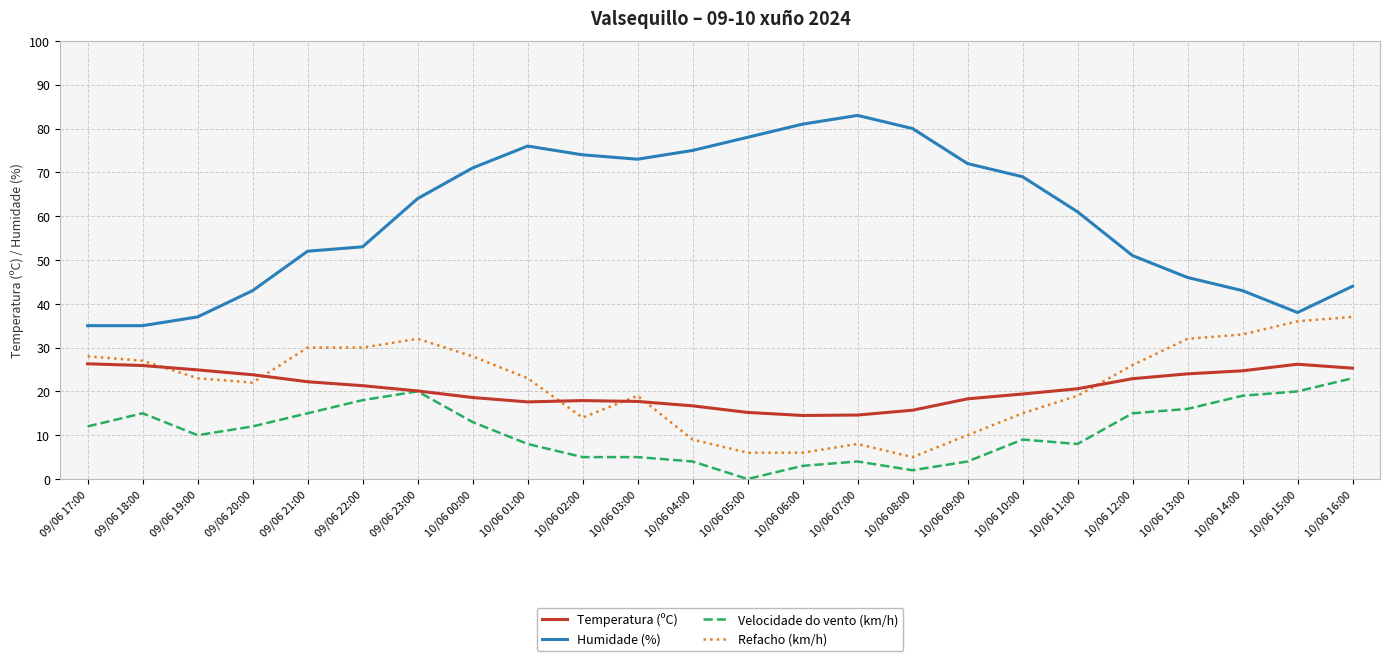

True or false: Velocidade do vento (km/h) and Humidade (%) cross at least once.

False